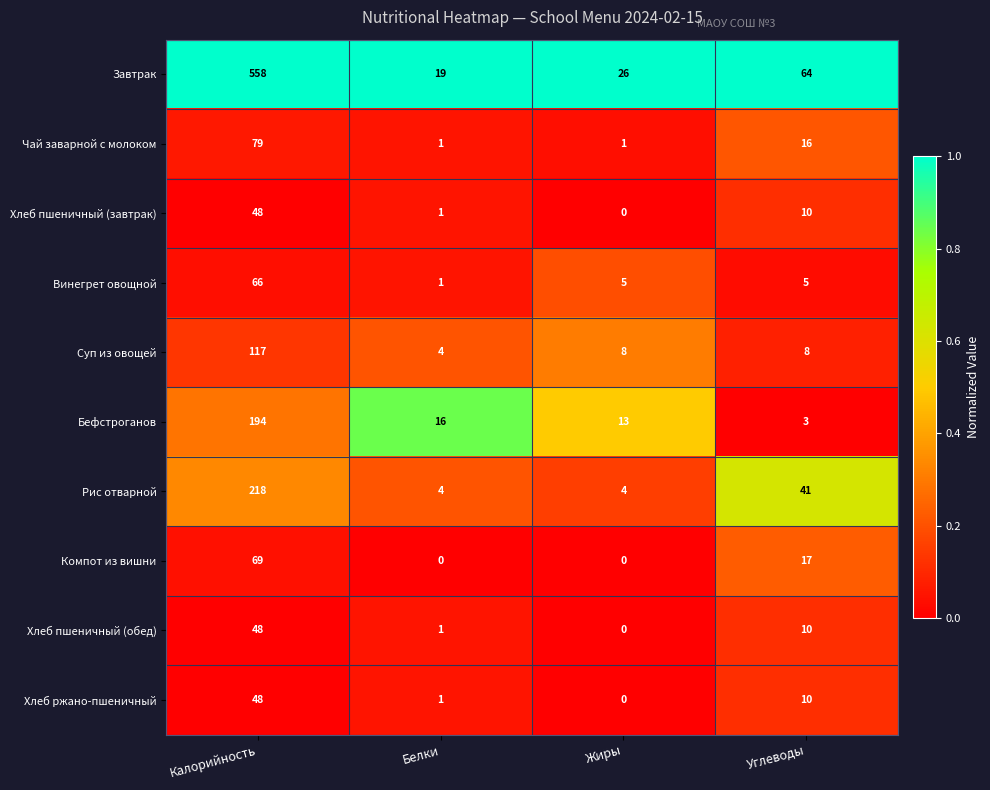

What is the greatest value displayed?

558